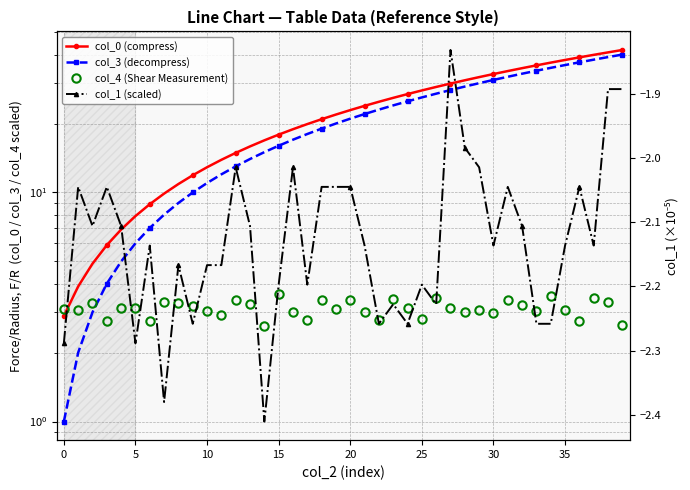

Between 17 and 23, which is larger?

23